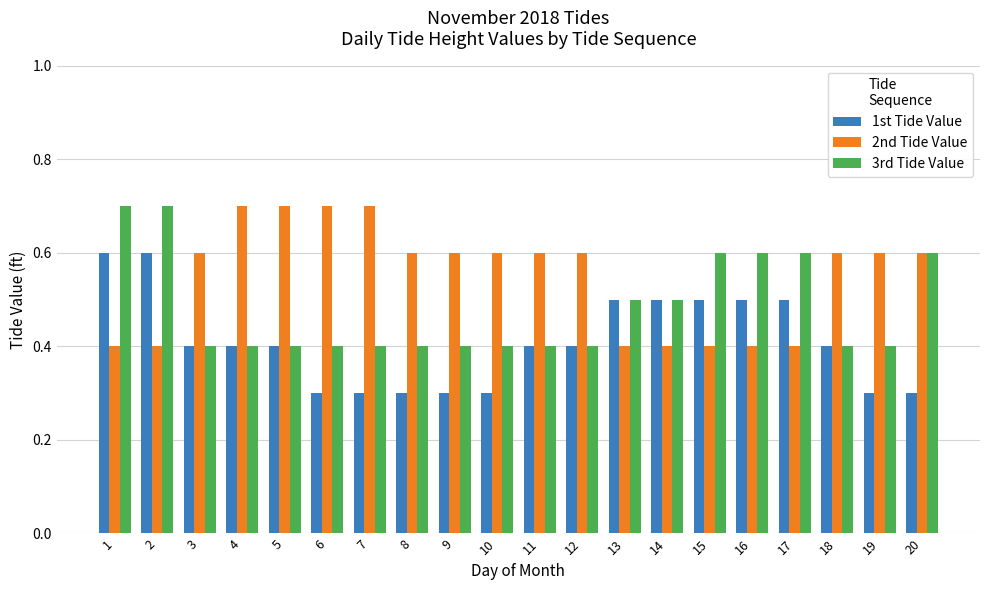

What is the difference between the 3rd Tide Value values at 7 and 13?

0.1